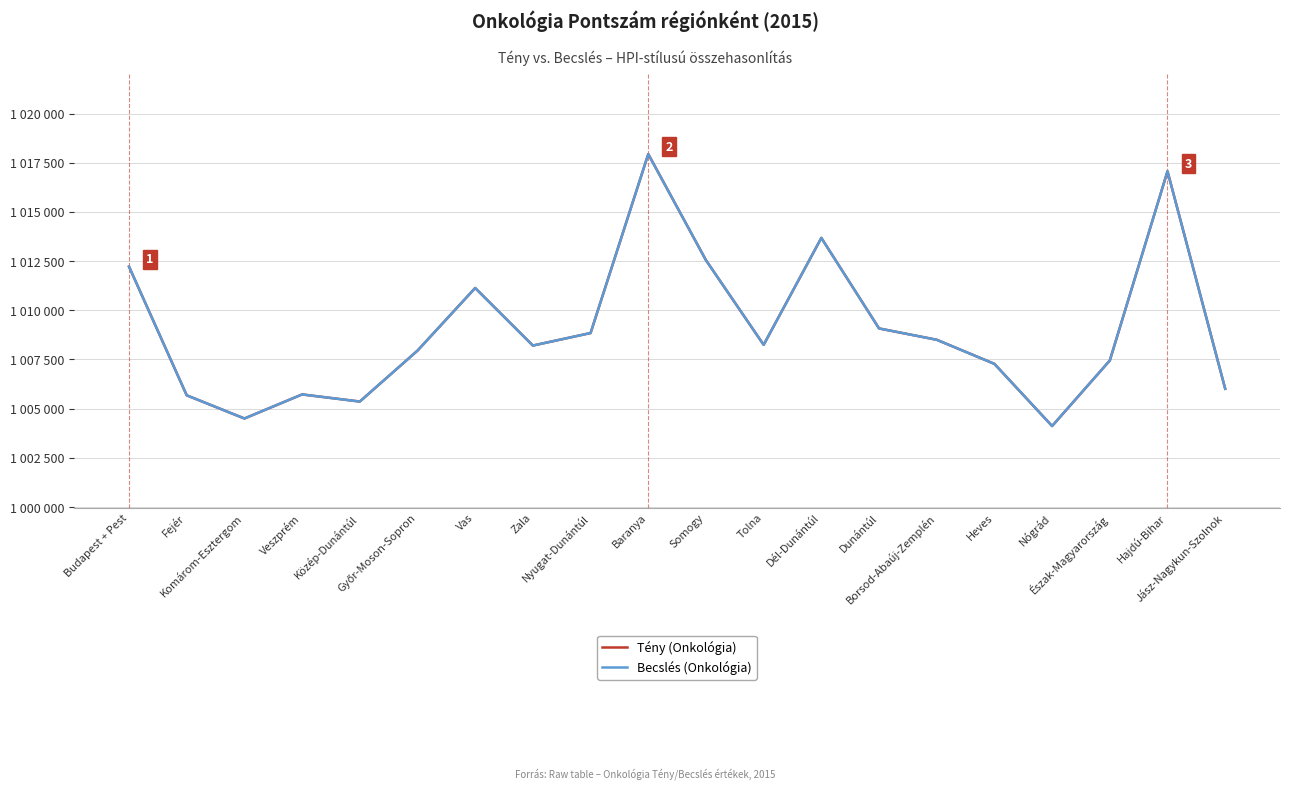

What is the sum of the Tény (Onkológia) values at Komárom-Esztergom and Baranya?

2022440.0